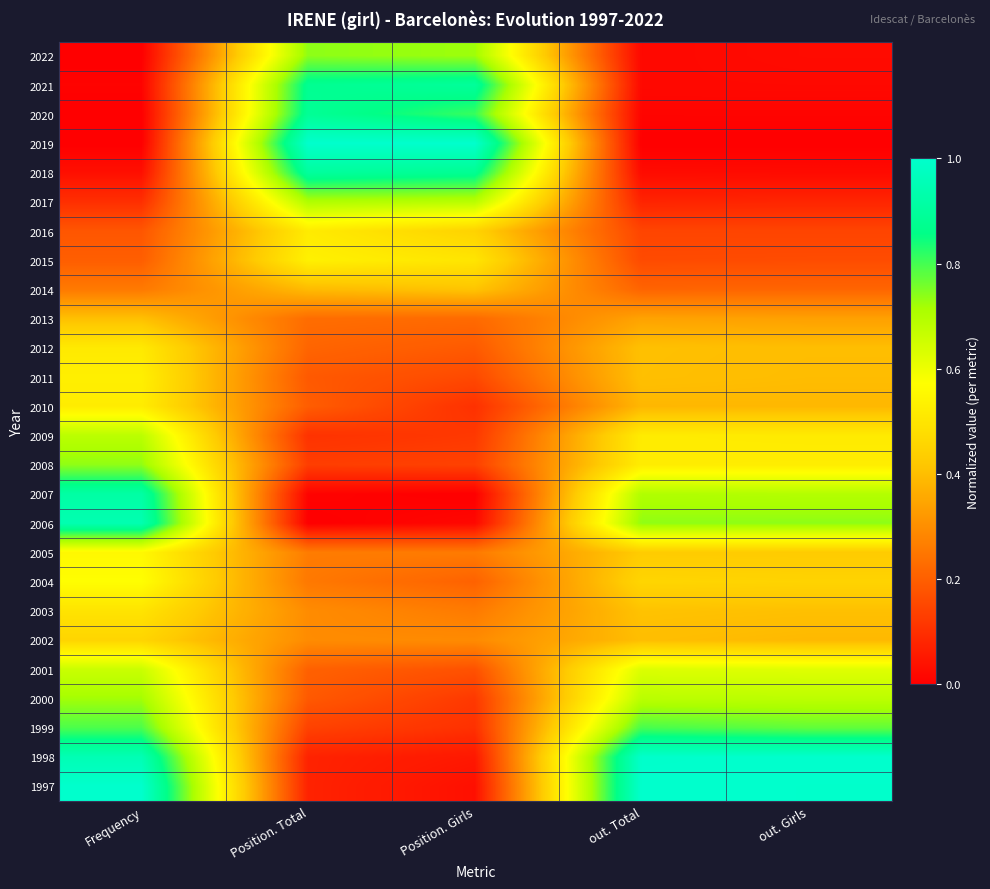

Rank the series at out. Girls from lowest to highest value.

2019, 2020, 2021, 2018, 2022, 2017, 2016, 2015, 2014, 2013, 2010, 2002, 2011, 2012, 2003, 2005, 2004, 2009, 2008, 2001, 2000, 2007, 2006, 1999, 1997, 1998